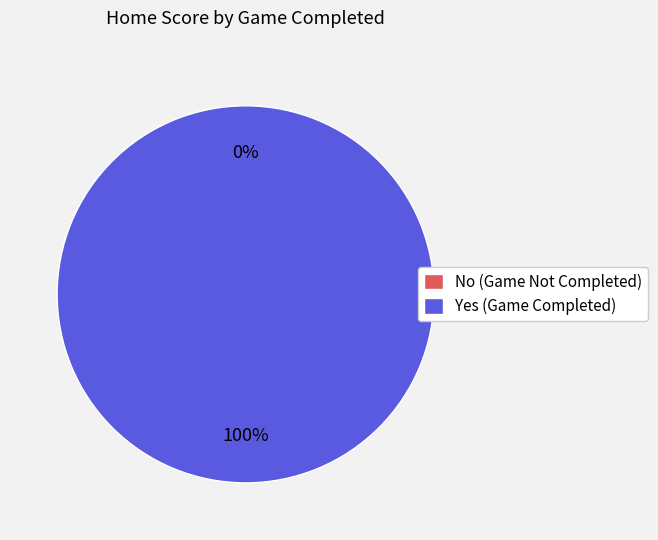

Which slice is the largest?

2018-10-05